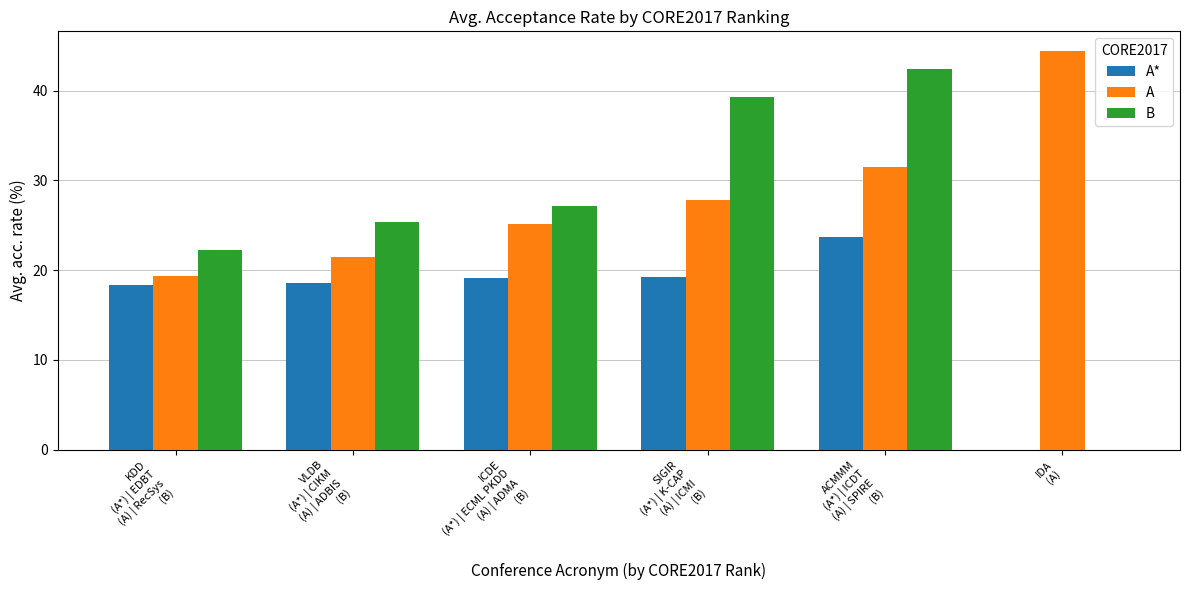

What is the sum of all A* values?

99.1